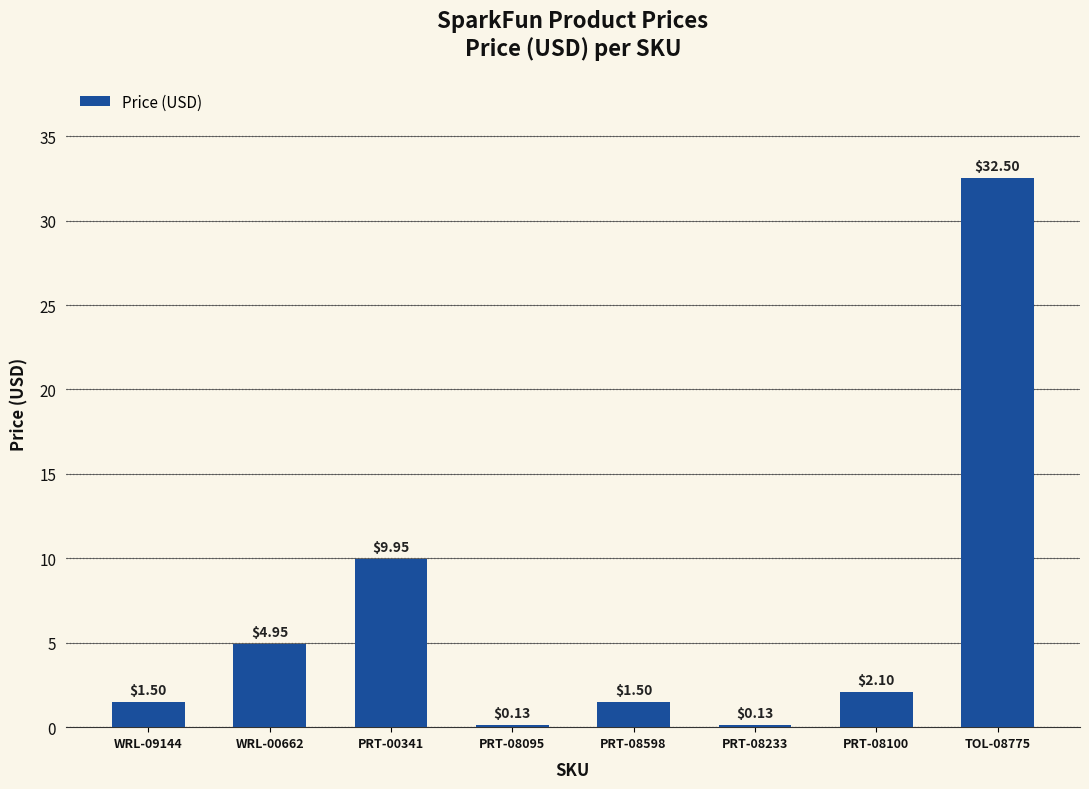

What is the average value?

6.6